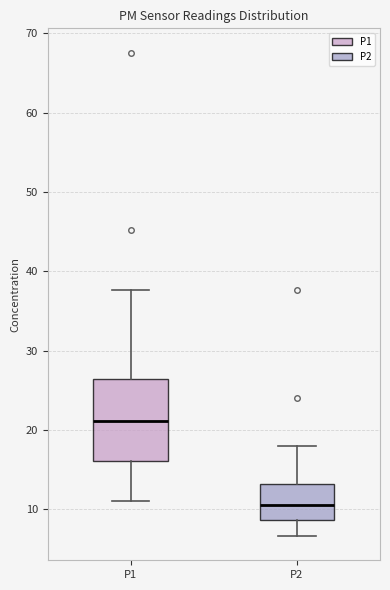

Comparing the boxes themselves (not the whiskers), which one is the tallest?

P1